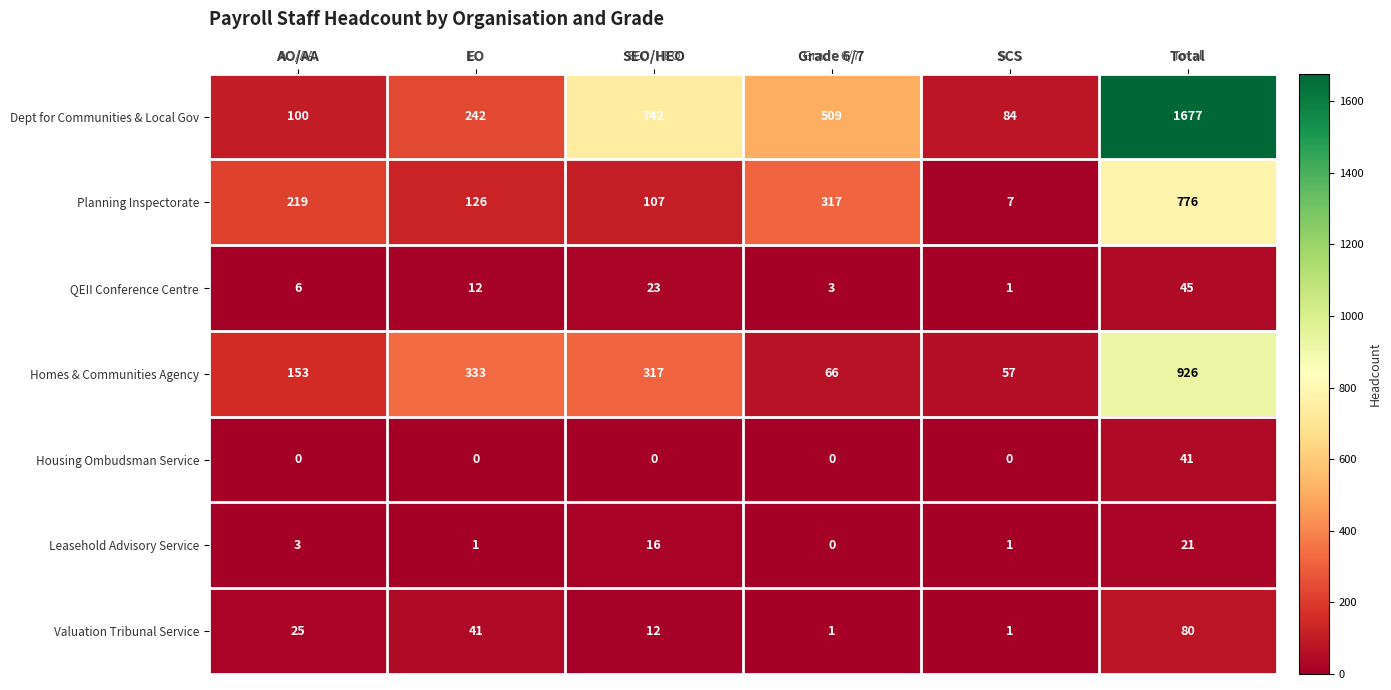

At which category does the chart reach its peak across all series?

Total